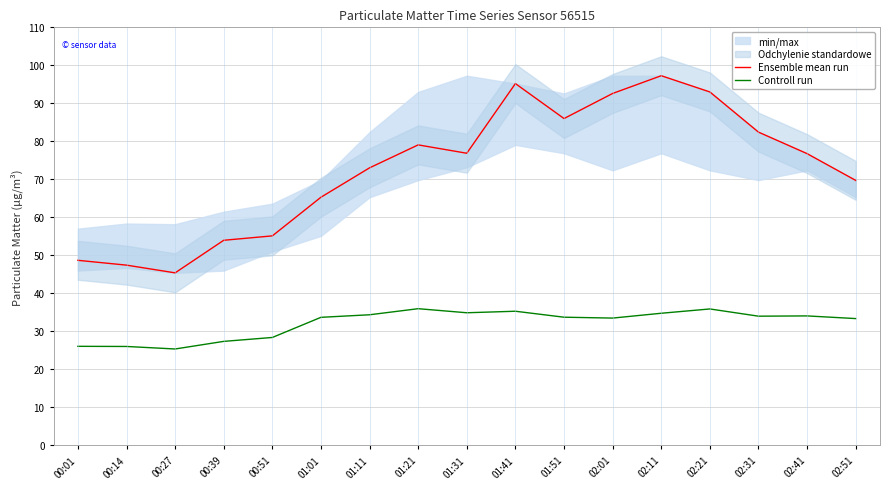

The value of Ensemble mean run at 01:11 is 109.0. True or false?

False